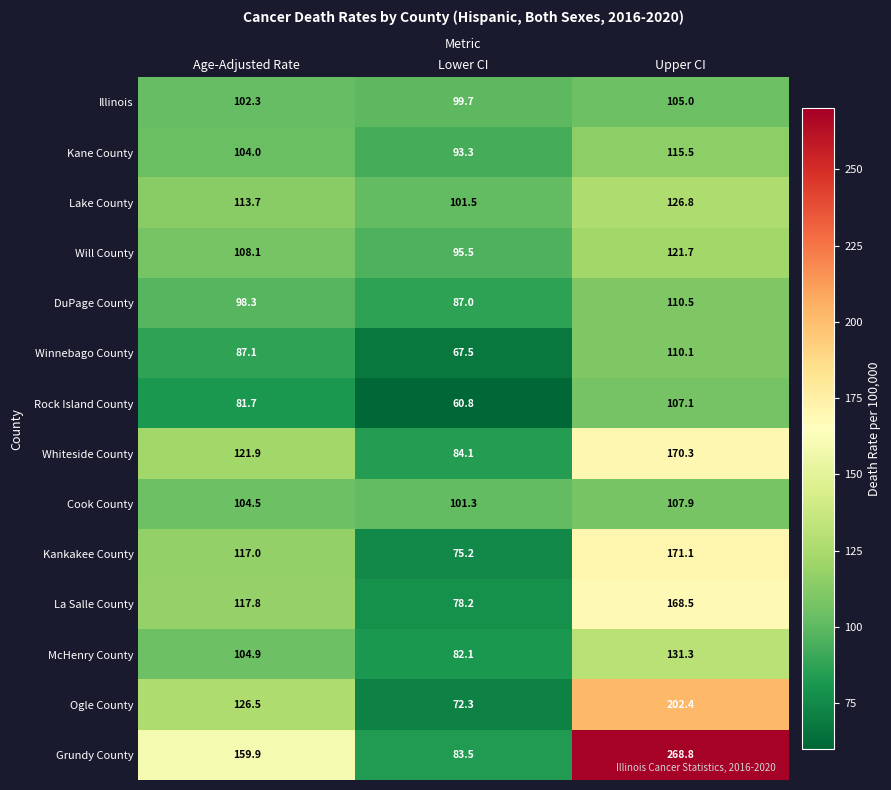

How many data points does each series have?

3